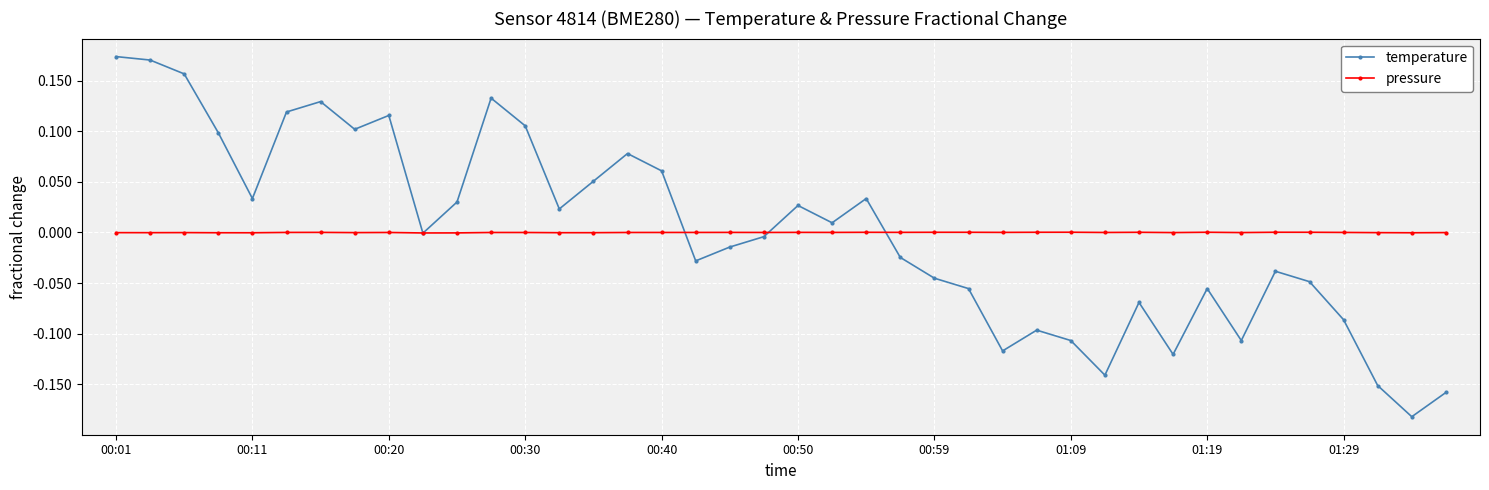

Which series has the largest range (max minus min)?

temperature